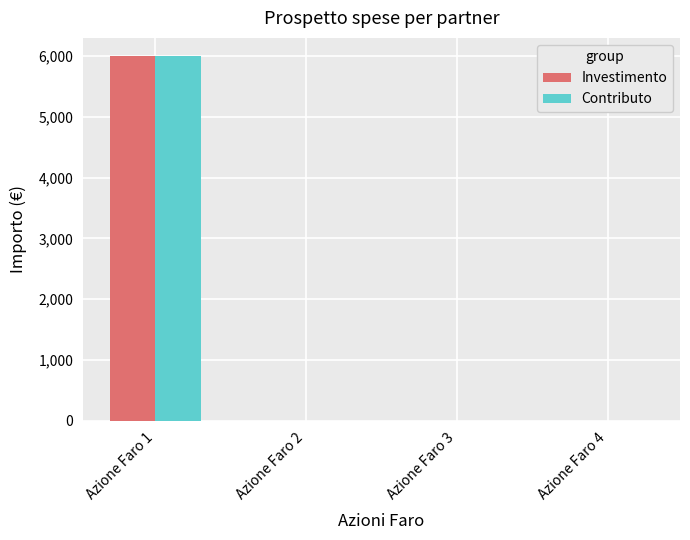

Are the bars grouped side by side (vs. stacked)?

Yes